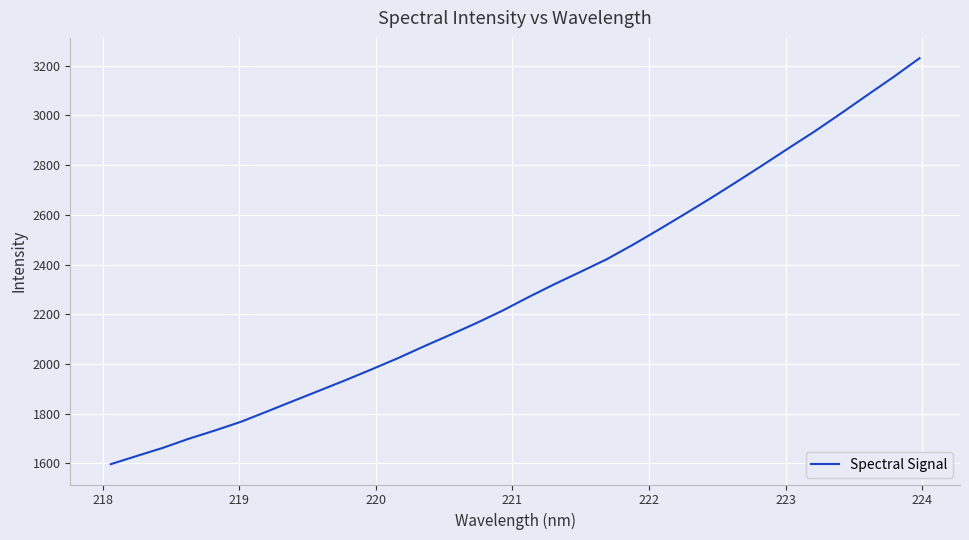

What is the difference between the maximum and minimum values?

1632.7